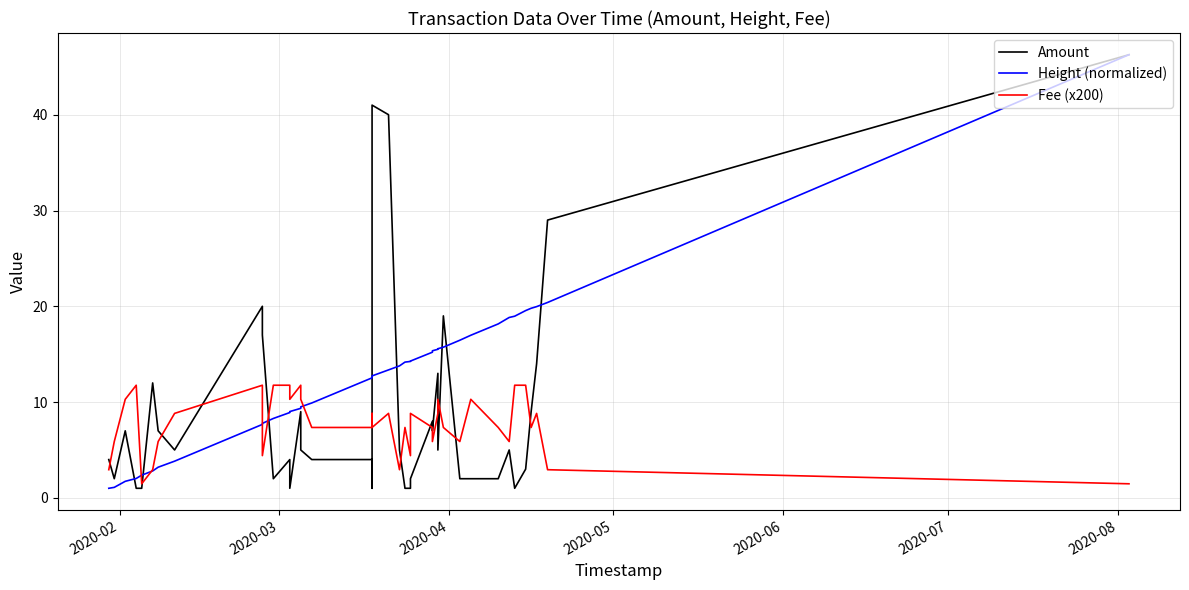

The value of Amount at 18 is 1.3. True or false?

False